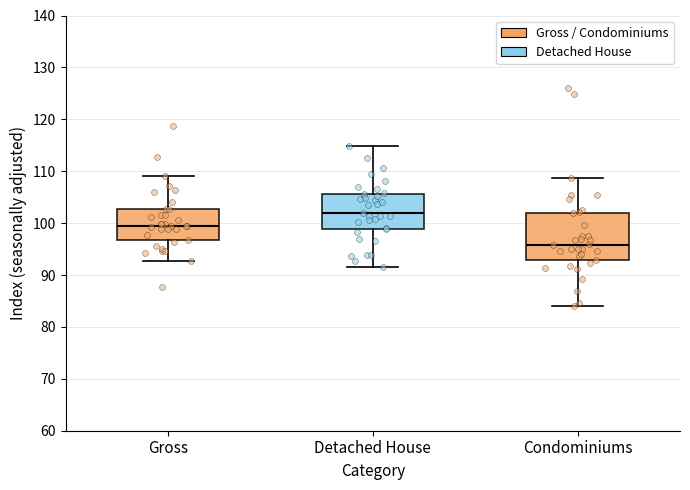

Reading left to right, read every box against the y-axis: the position of its median line, the range the box covers, and the ends of its whiskers. The values are not printed on the chart, so give them approximately, as read against the axis.

Gross: median 99, box 97 to 103, whiskers 93 to 109
Detached House: median 102, box 99 to 106, whiskers 92 to 115
Condominiums: median 96, box 93 to 102, whiskers 84 to 109